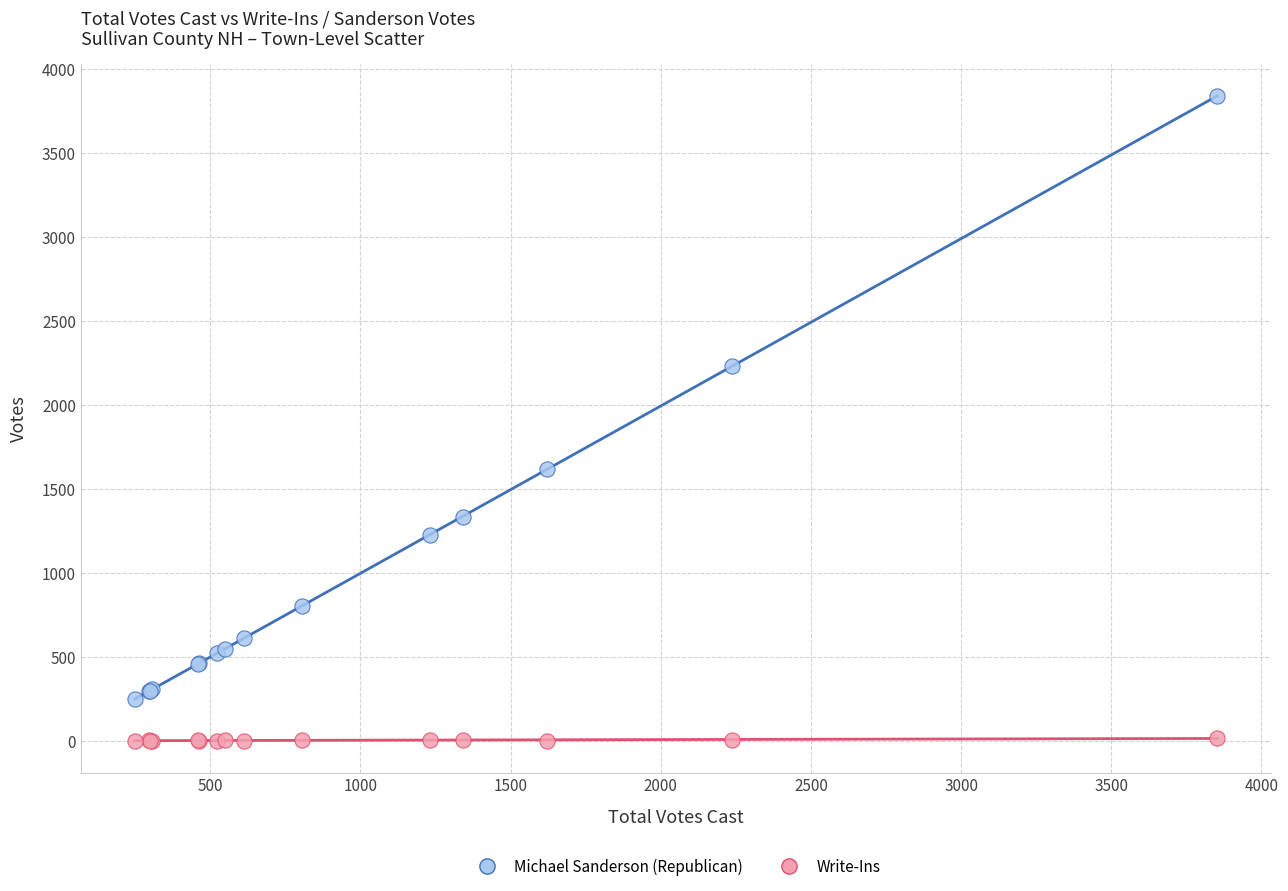

In the Michael Sanderson (Republican) series, what Y value is closest to 2043?

2232